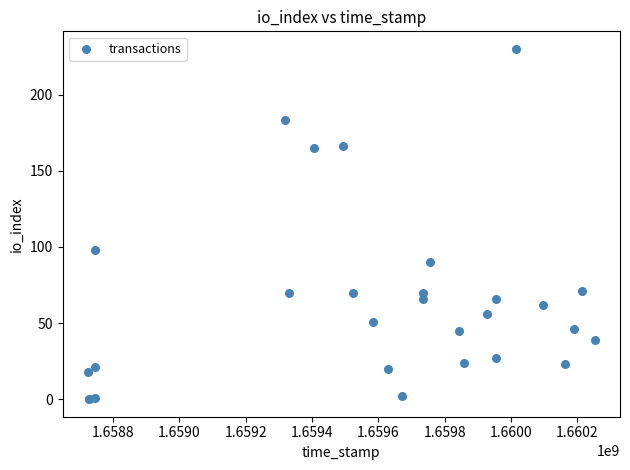

What Y value in the scatter plot is closest to 115?

98